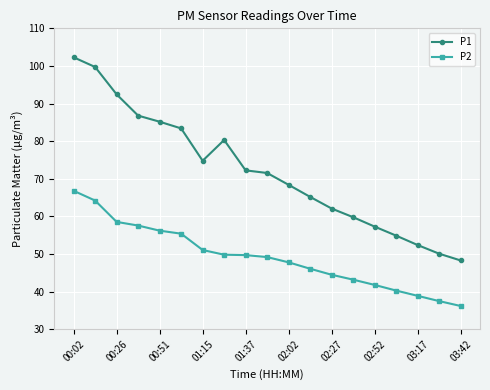

True or false: P1 has more than 0 points higher than both neighbors.

True